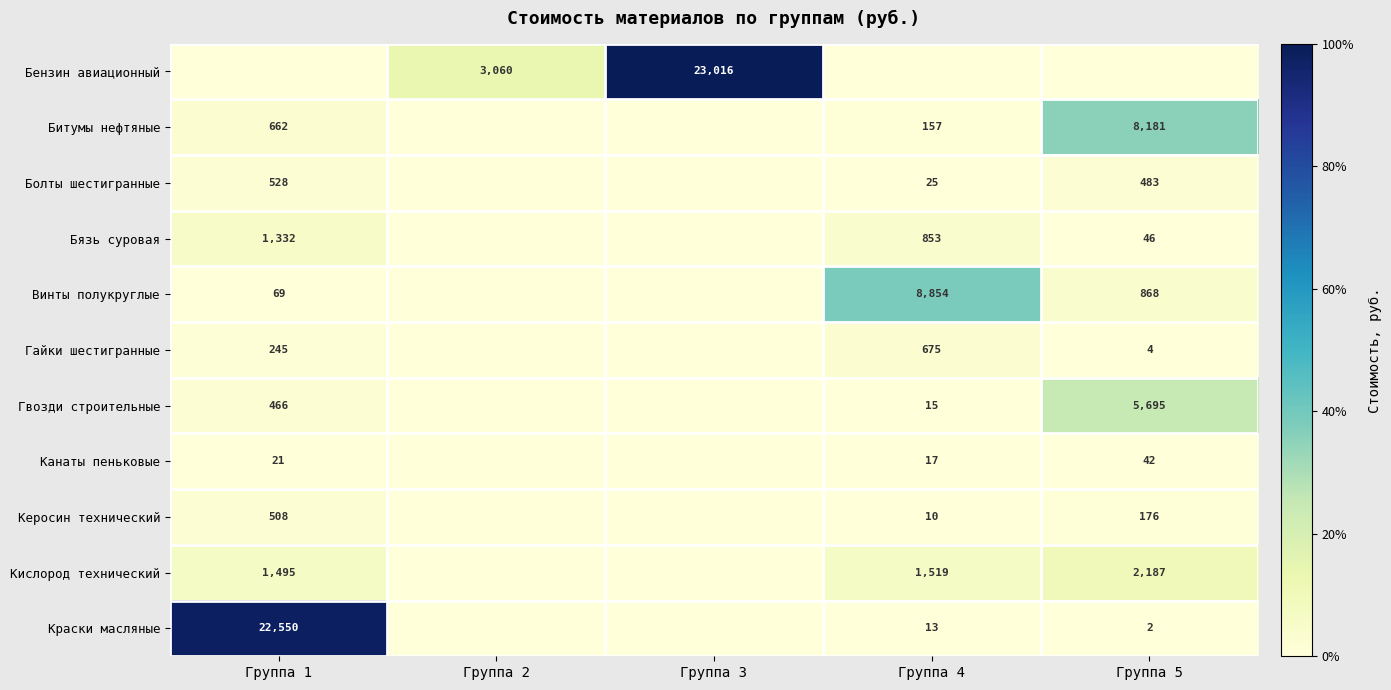

What is the difference between the Гвозди строительные values at Группа 5 and Группа 4?

5680